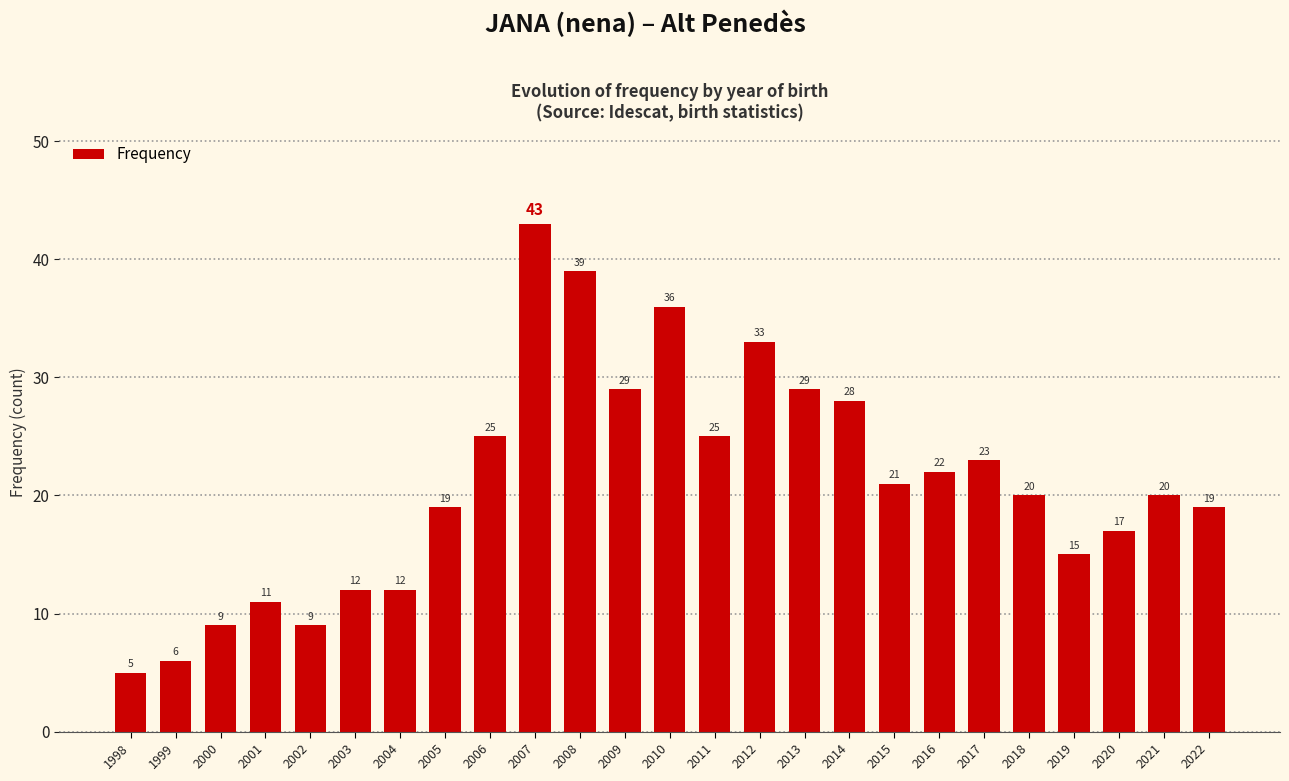

What is the value of the 2nd bar from the left?

6